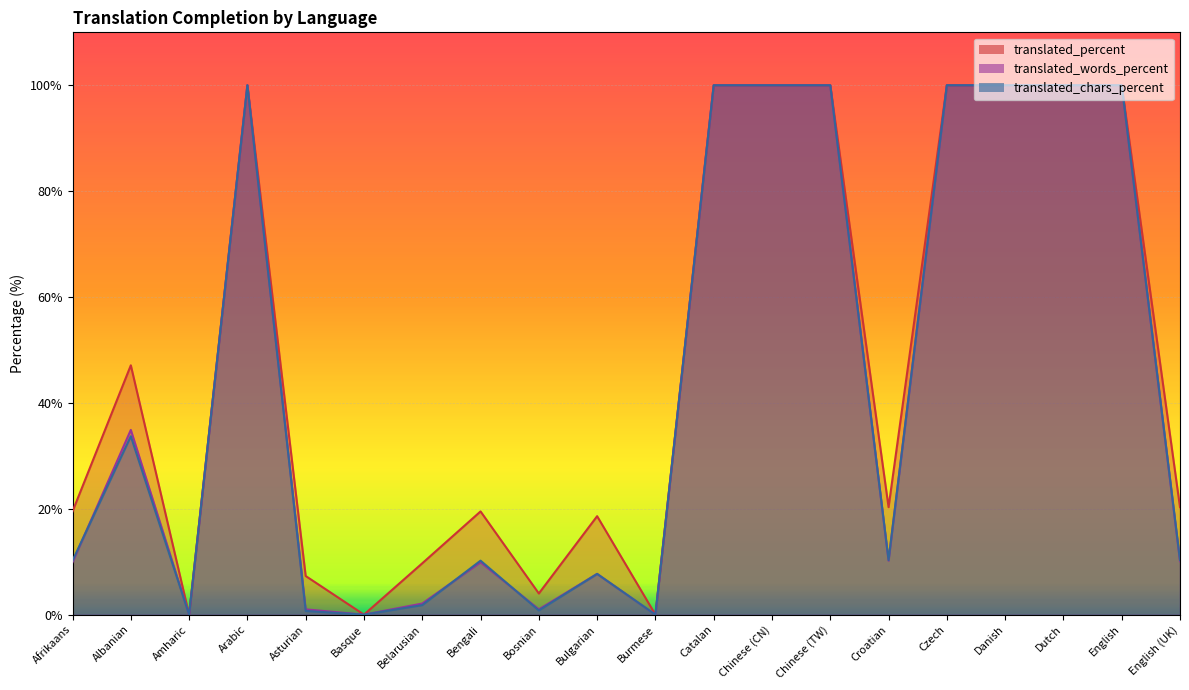

In translated_chars_percent, how many points are higher than both neighbors (excluding endpoints)?

4